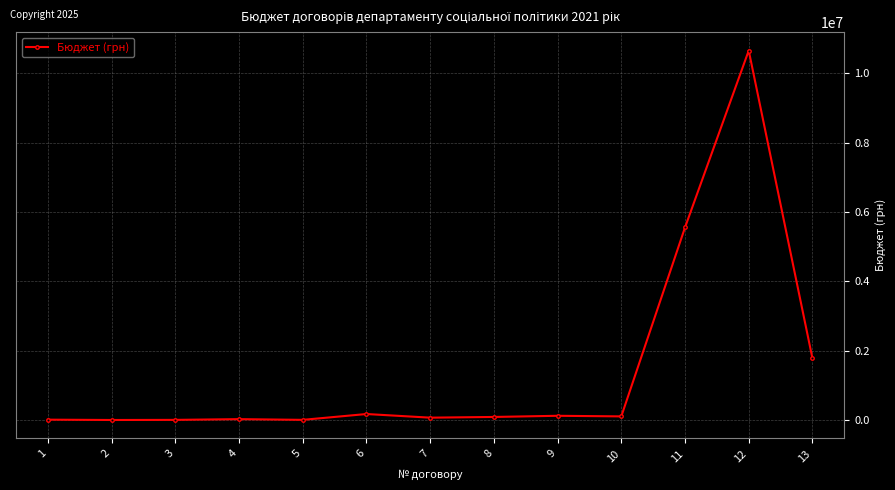

The value at 11 is 1914136.2. True or false?

False